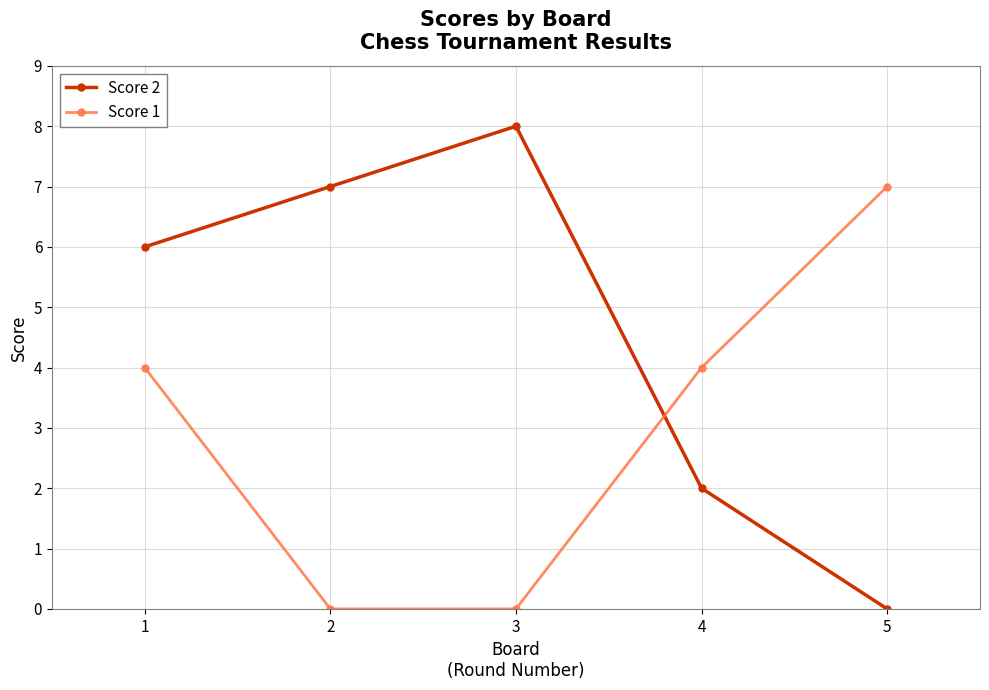

What is the average value of the Score 2 series?

5